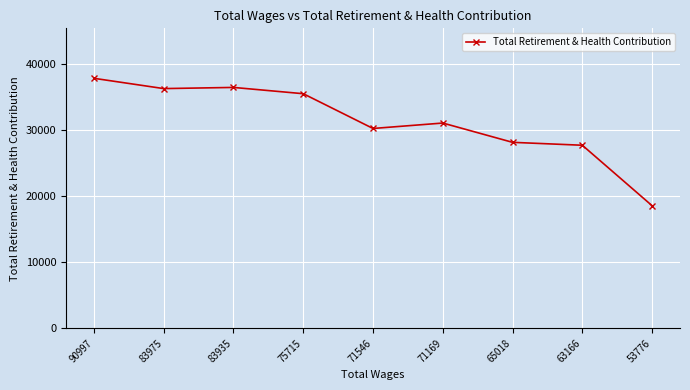

Which category has the lowest value across all series?

53776